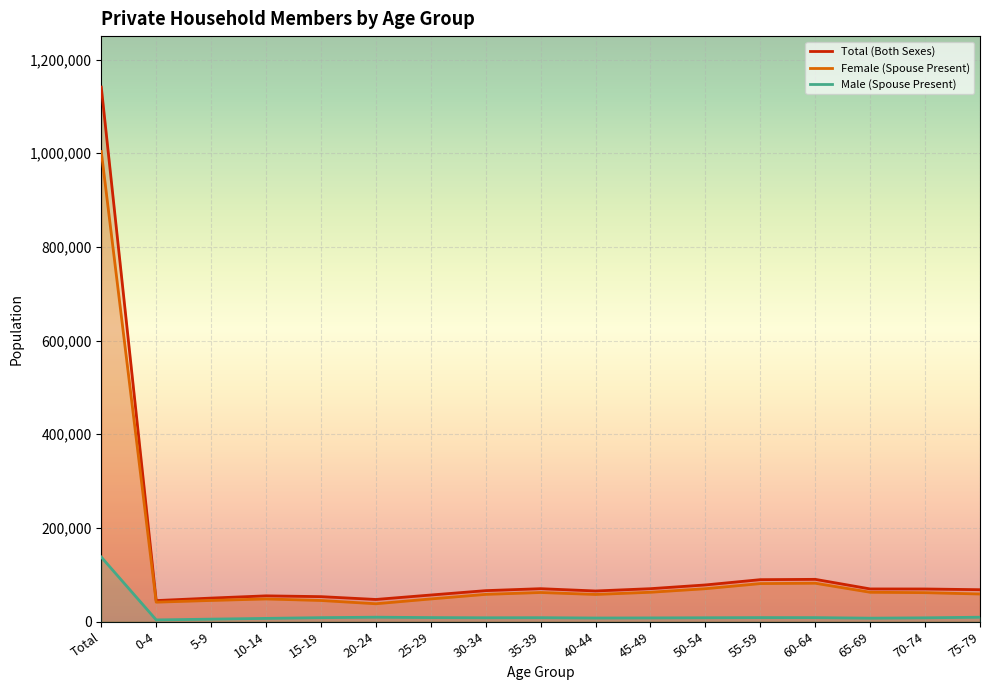

What is the label of the 11th point from the left?

45-49